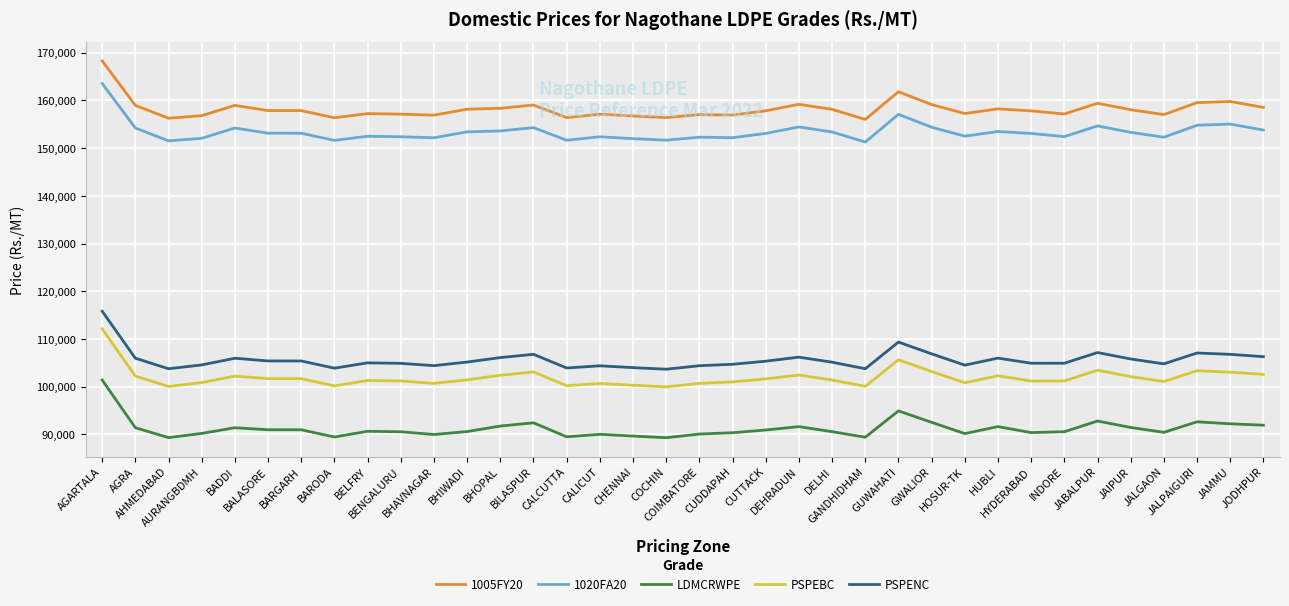

True or false: PSPEBC and PSPENC cross at least once.

False